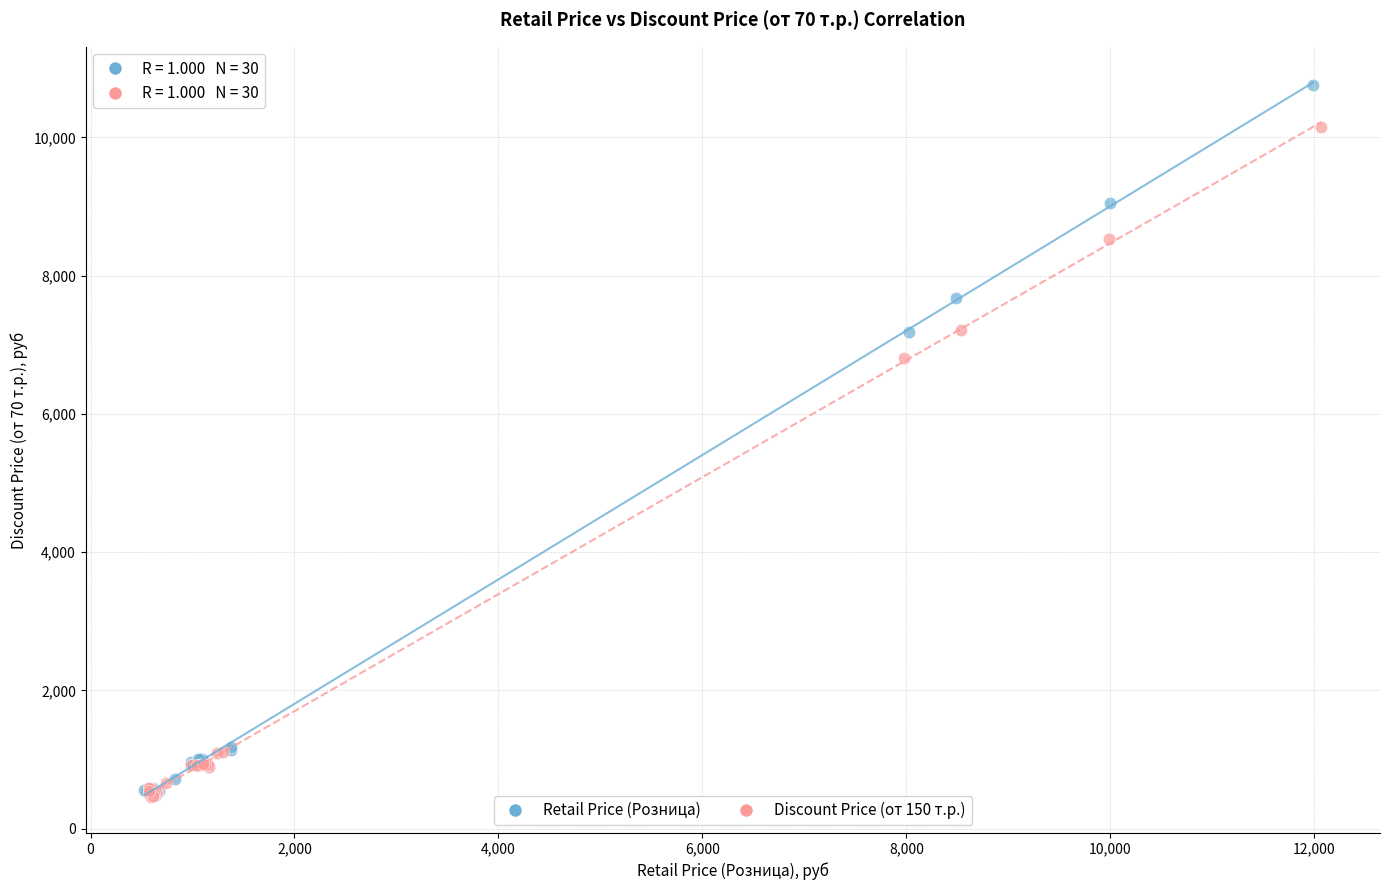

Which series contains the highest Y value?

Retail Price (Розница)